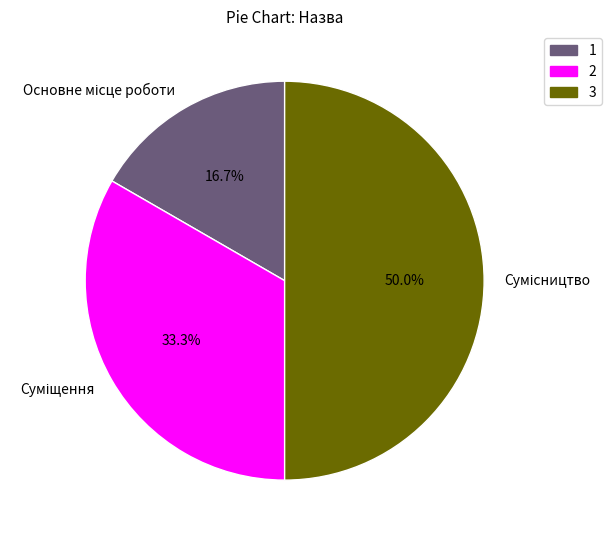

Which category has the biggest portion of the pie?

Сумісництво